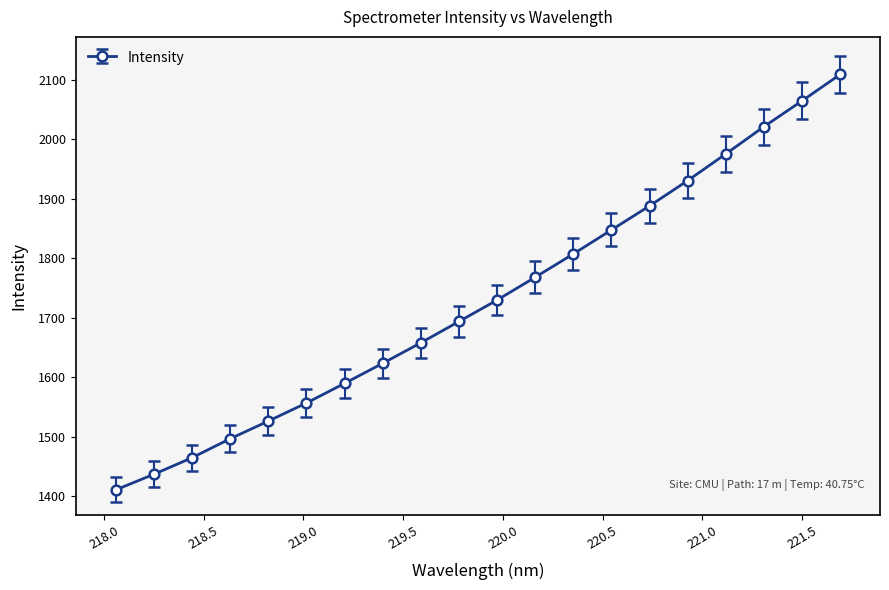

Count the number of values greater than 1729.

10